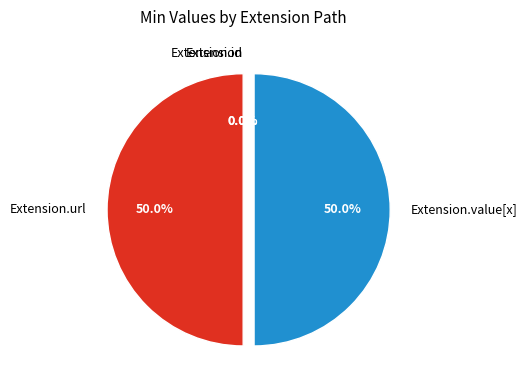

What is the largest slice in the pie chart?

Extension.url